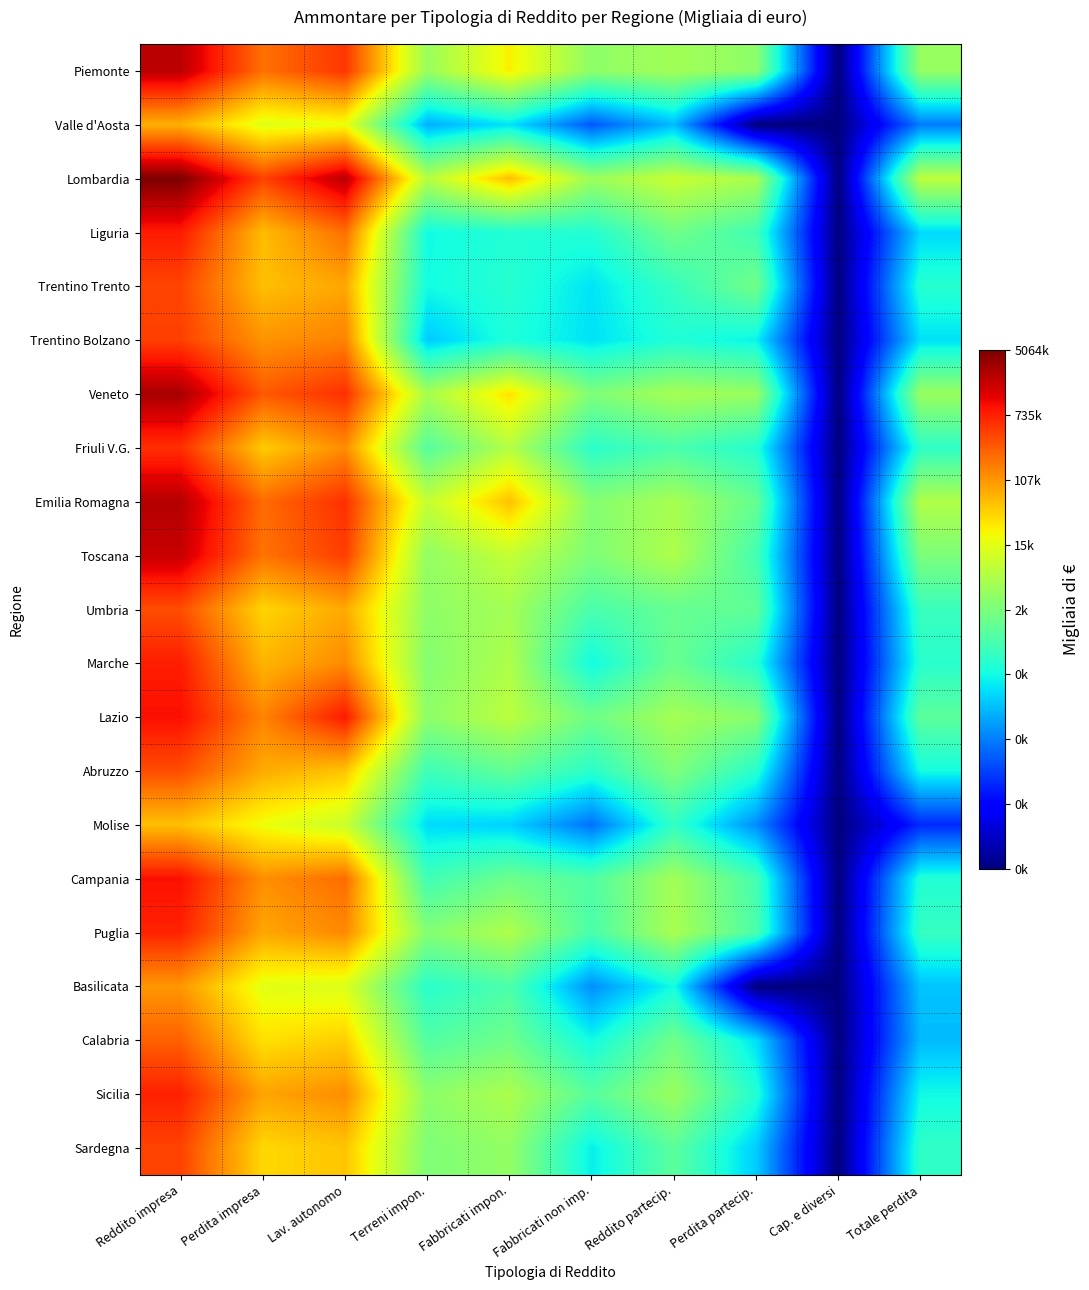

At how many categories does at least one series exceed 3?

9